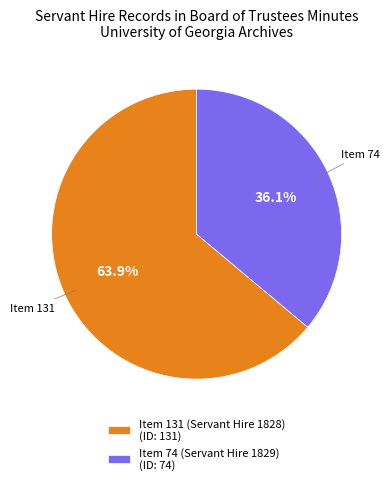

True or false: Item 74 (Servant Hire 1829) accounts for 36% of the total.

True